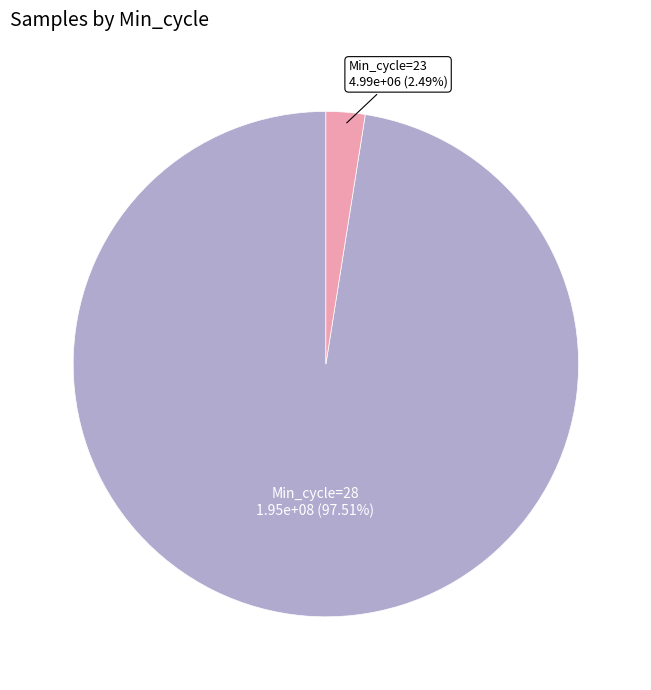

Does any single category account for the majority?

Yes